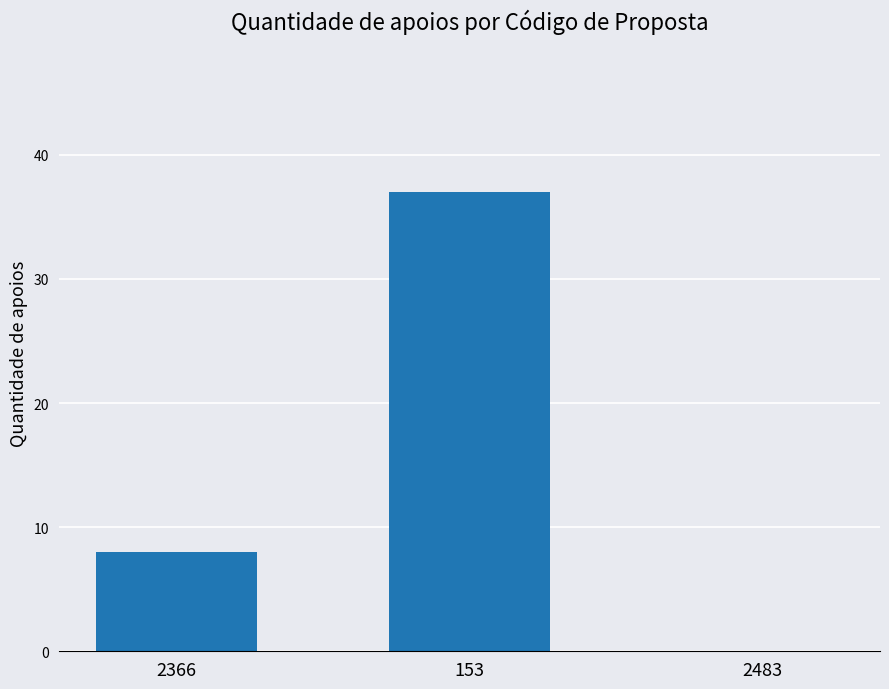

What is the sum of the values at 2483 and 2366?

8